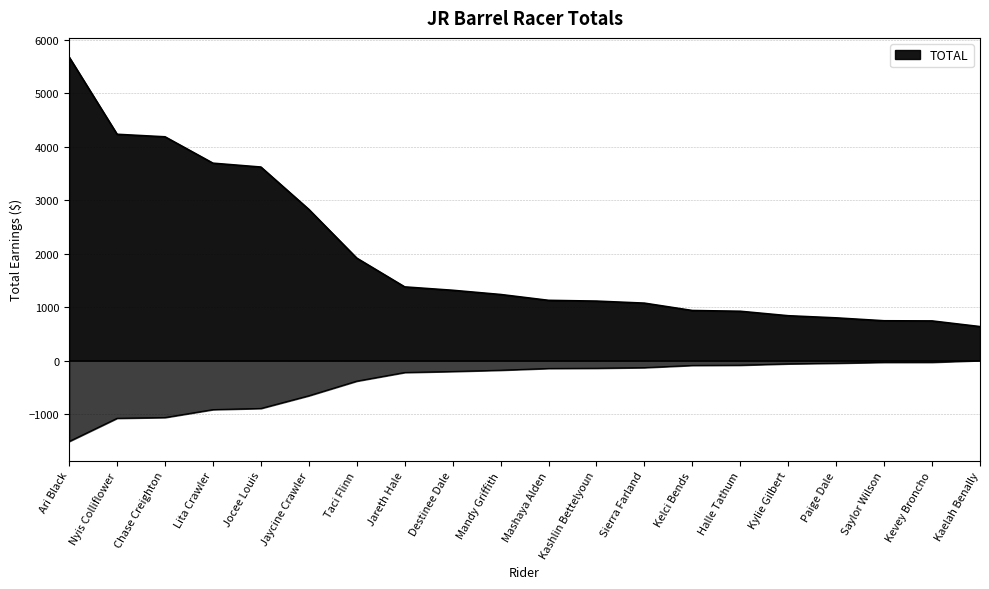

List the labels in order of value, largest first.

Ari Black, Nyis Colliflower, Chase Creighton, Lita Crawler, Jocee Louis, Jaycine Crawler, Taci Flinn, Jareth Hale, Destinee Dale, Mandy Griffith, Mashaya Alden, Kashlin Bettelyoun, Sierra Farland, Kelci Bends, Halle Tathum, Kylie Gilbert, Paige Dale, Saylor Wilson, Kevey Broncho, Kaelah Benally